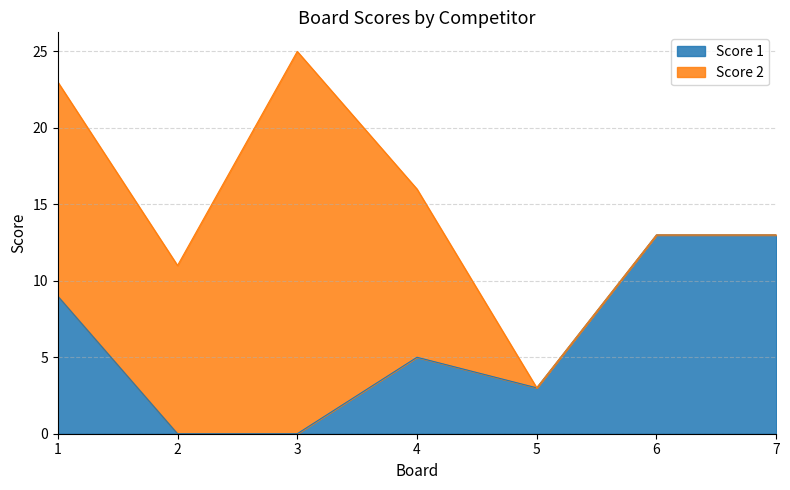

Read the value at 7.

13